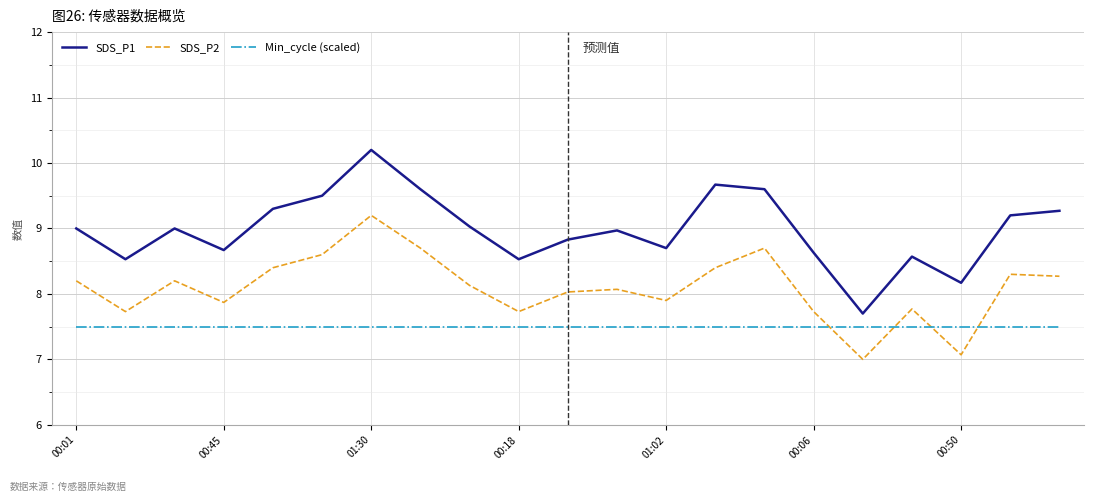

Which series has the widest spread of values?

SDS_P1